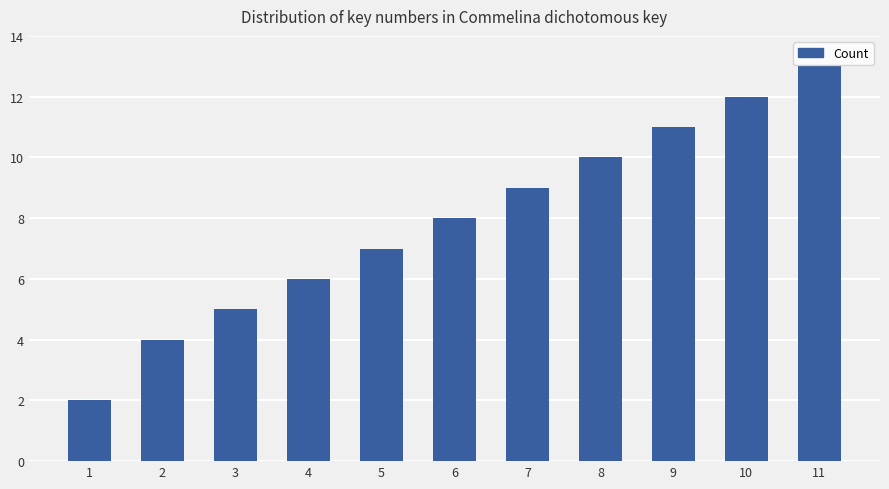

Rank the categories by value from highest to lowest.

11, 10, 9, 8, 7, 6, 5, 4, 3, 2, 1